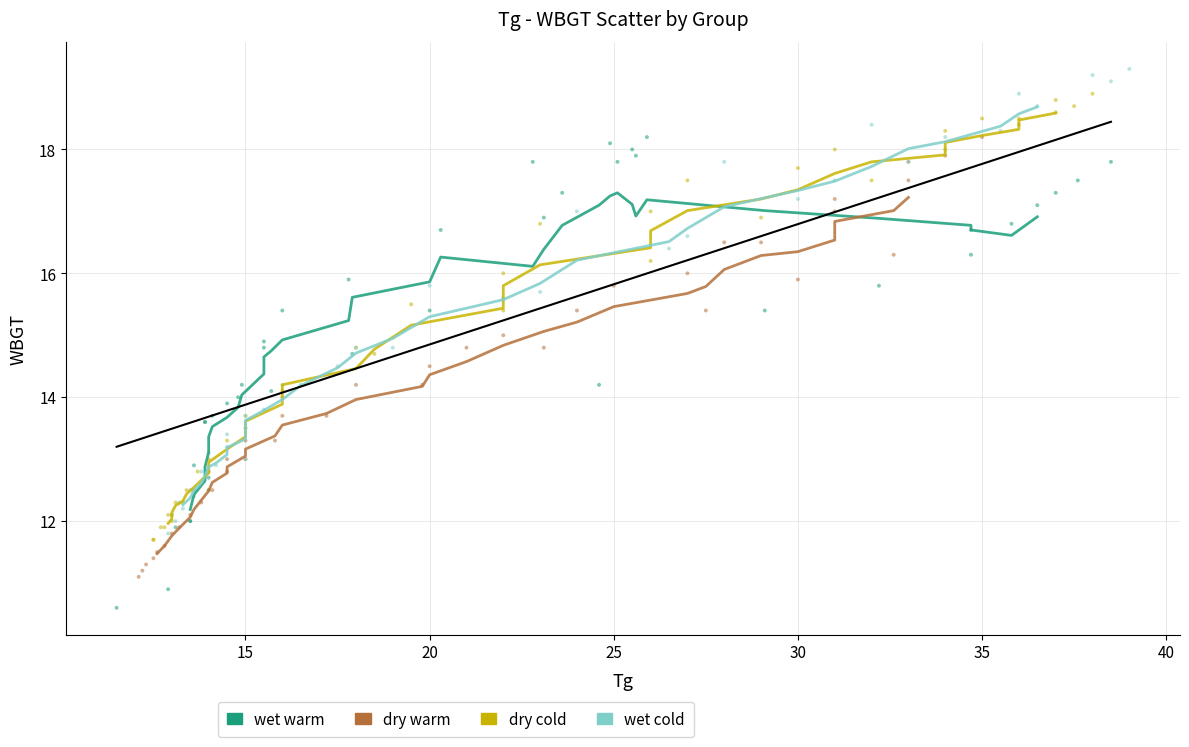

Which series reaches the maximum Y coordinate?

wet cold